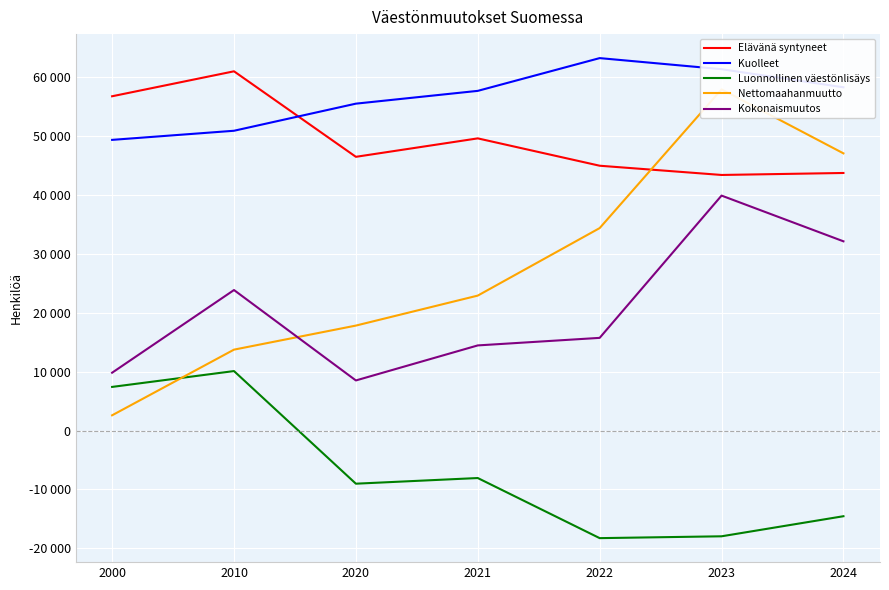

True or false: Nettomaahanmuutto has a value of 1251 at 2000.

False